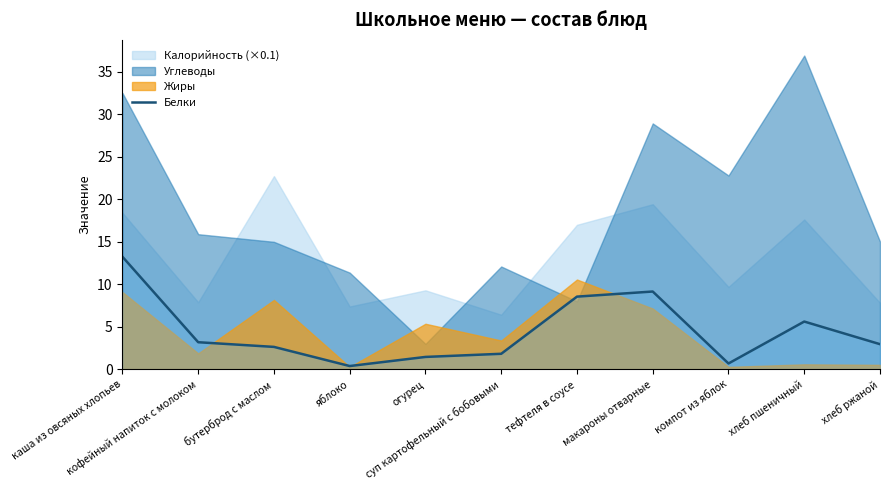

What is the sum of all values?

49.8